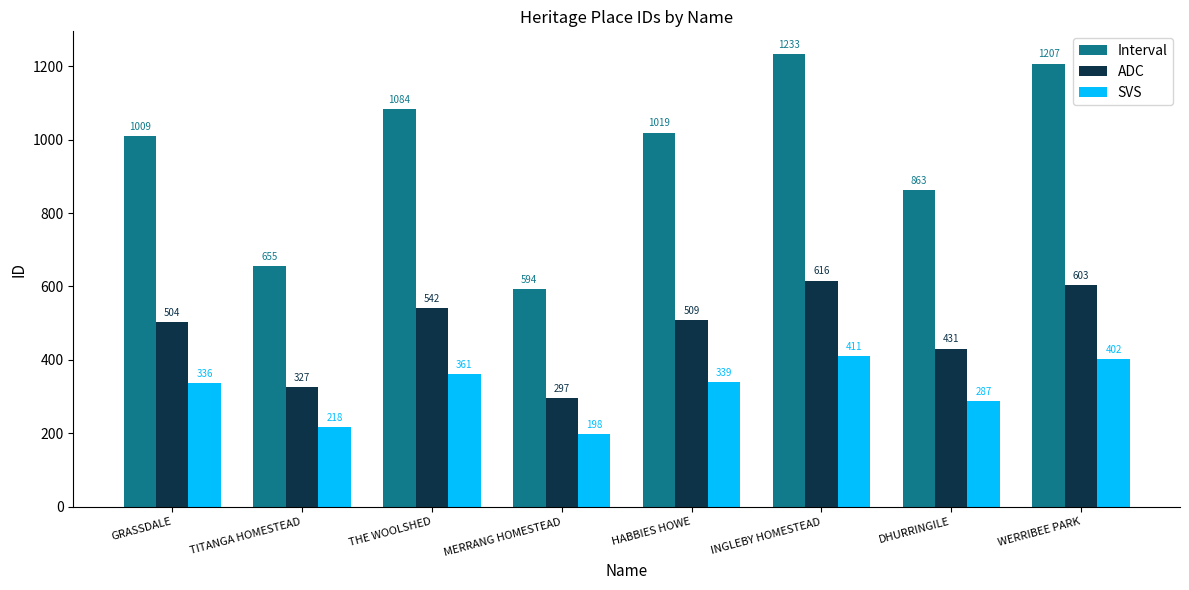

The Interval series shows 534 at THE WOOLSHED. True or false?

False